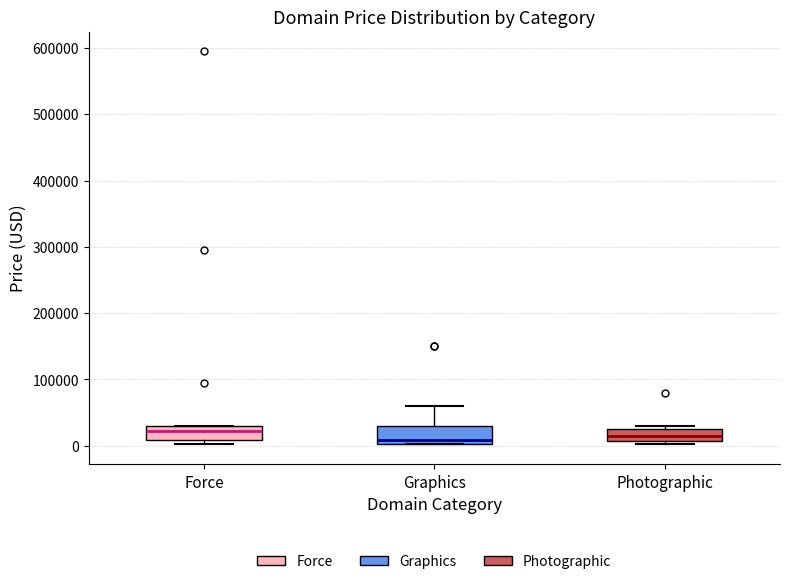

Reading left to right, transcribe this box plot: for each box, give where its median line is, the range the box spans, and where its two whiskers end, as read against the y-axis. The values are not printed on the chart, so give them approximately, as read against the axis.

Force: median 20000, box 10000 to 30000, whiskers 0 to 30000
Graphics: median 10000, box 0 to 30000, whiskers 0 to 60000
Photographic: median 10000 (inside the box), box 10000 to 20000, whiskers 0 to 30000